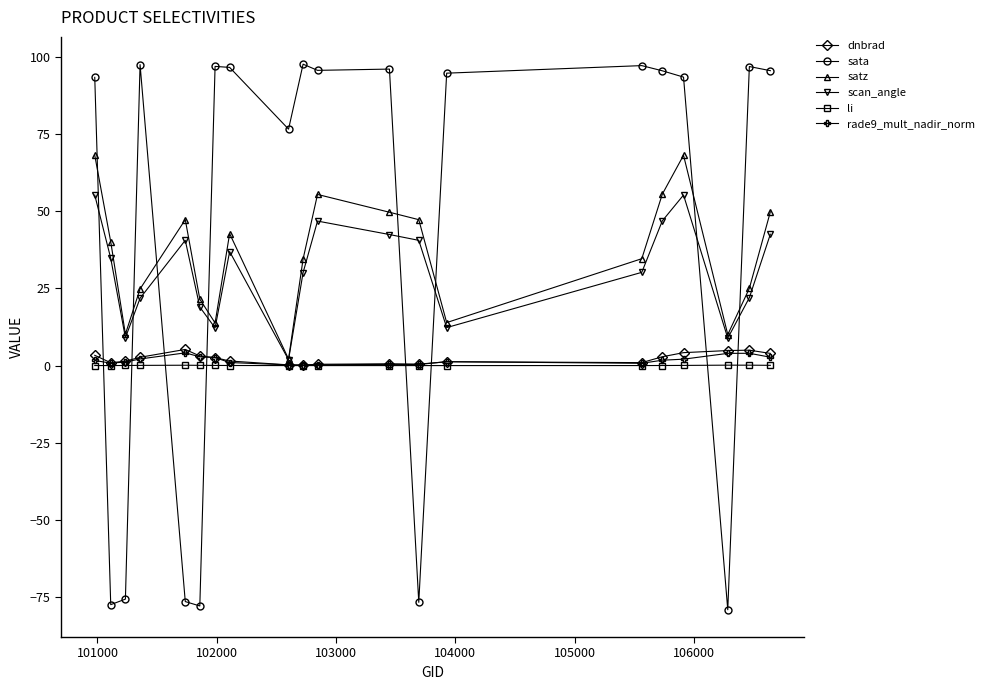

How many data points does each series have?

20